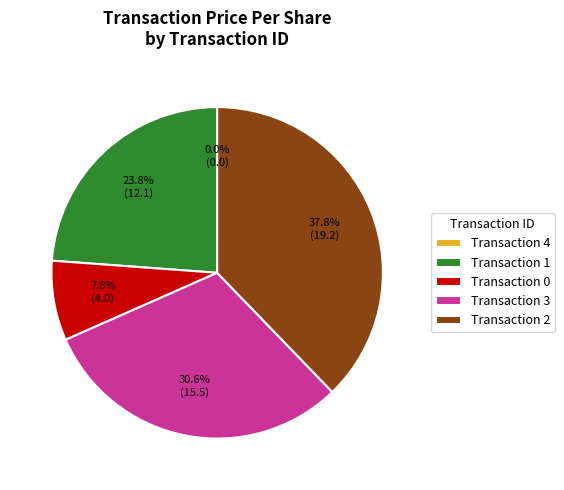

Is there a majority slice in this chart?

No